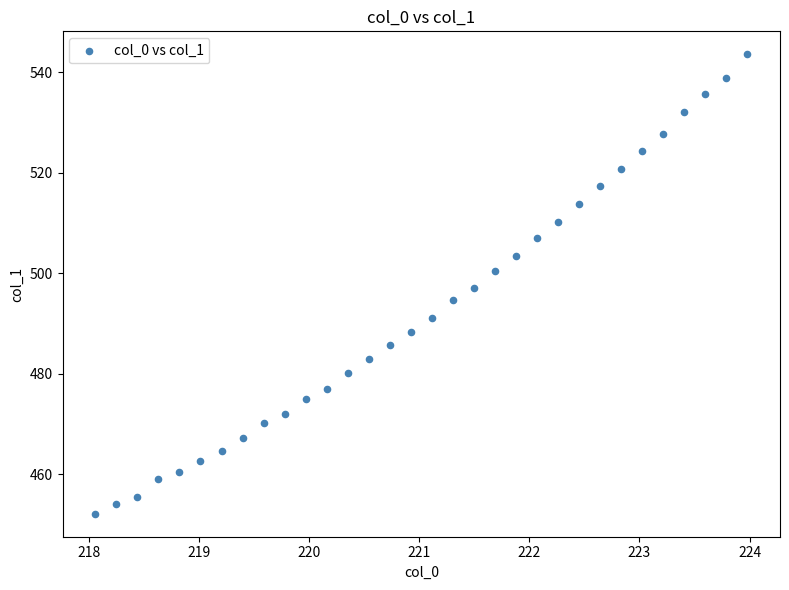

What is the range of Y values (max minus min)?

91.5